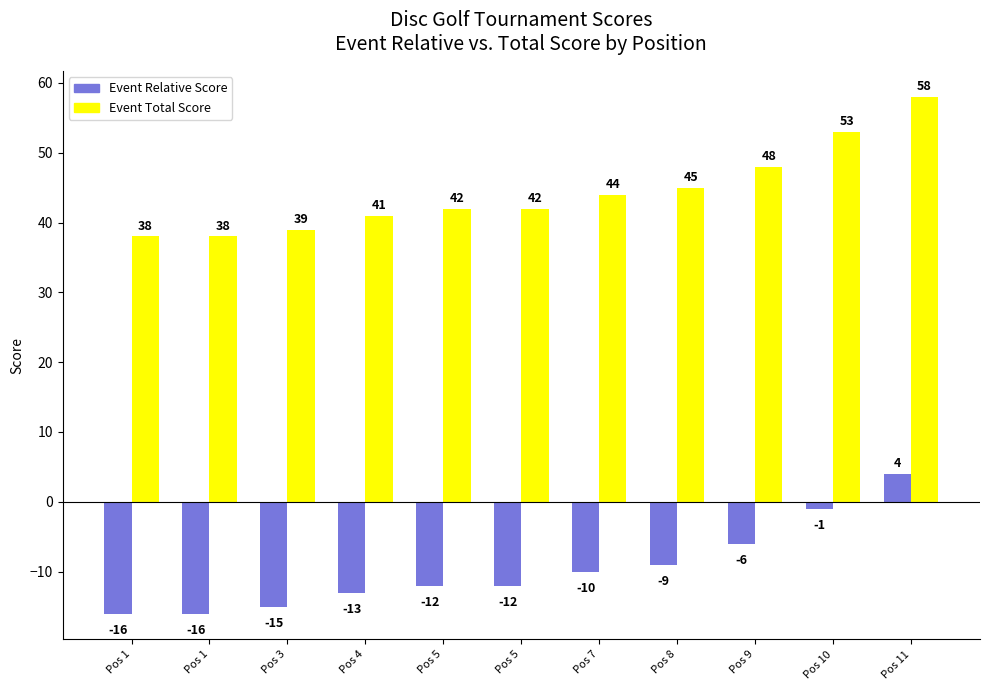

What are all the series names shown in the legend?

Event Relative Score, Event Total Score